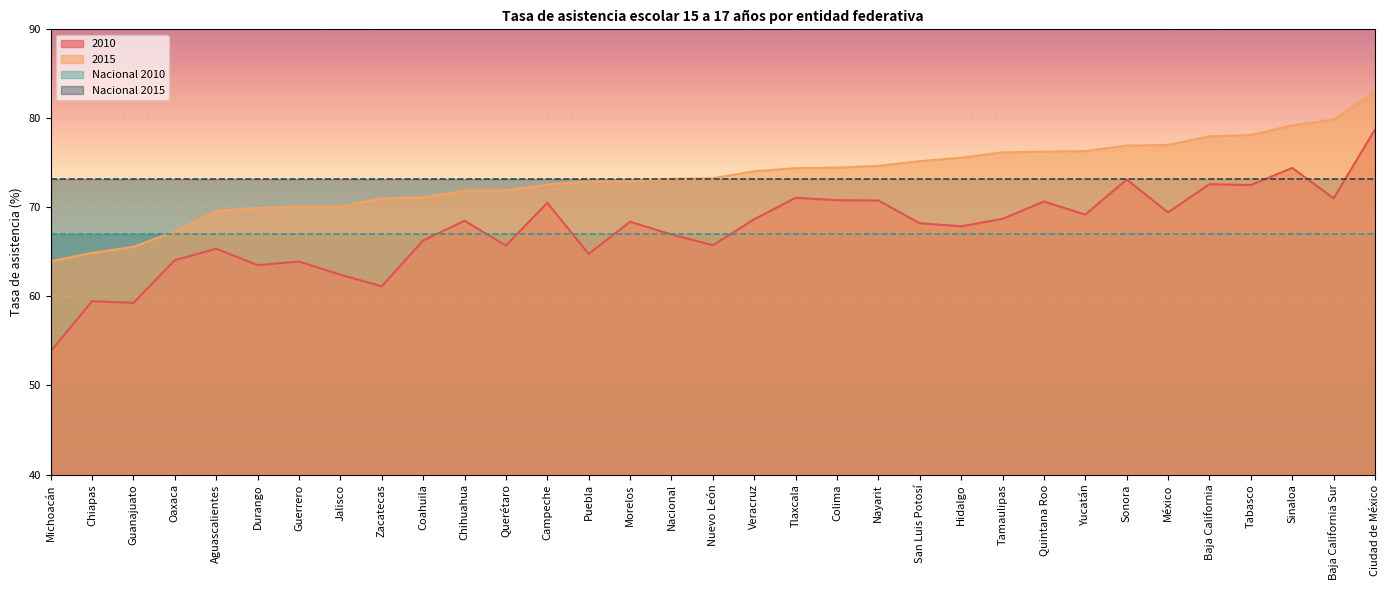

What is the label of the 16th point from the right?

Veracruz